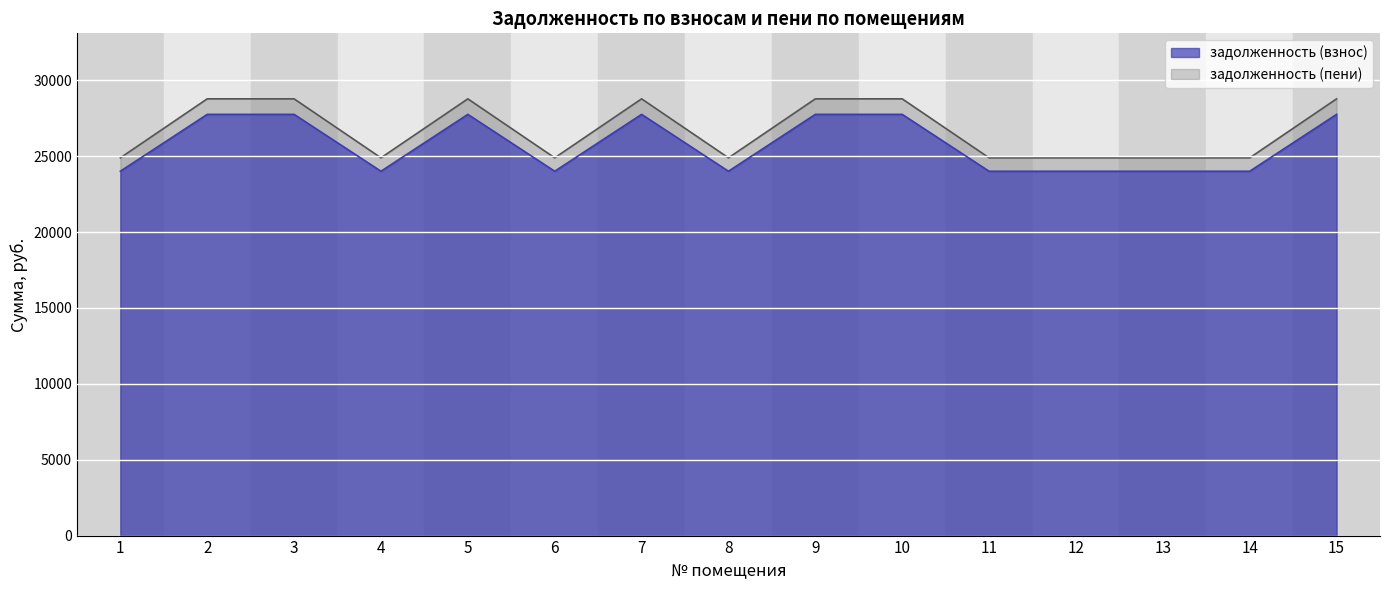

Is the value of задолженность (взнос) at 7 greater than the value of задолженность (пени) at 5?

No